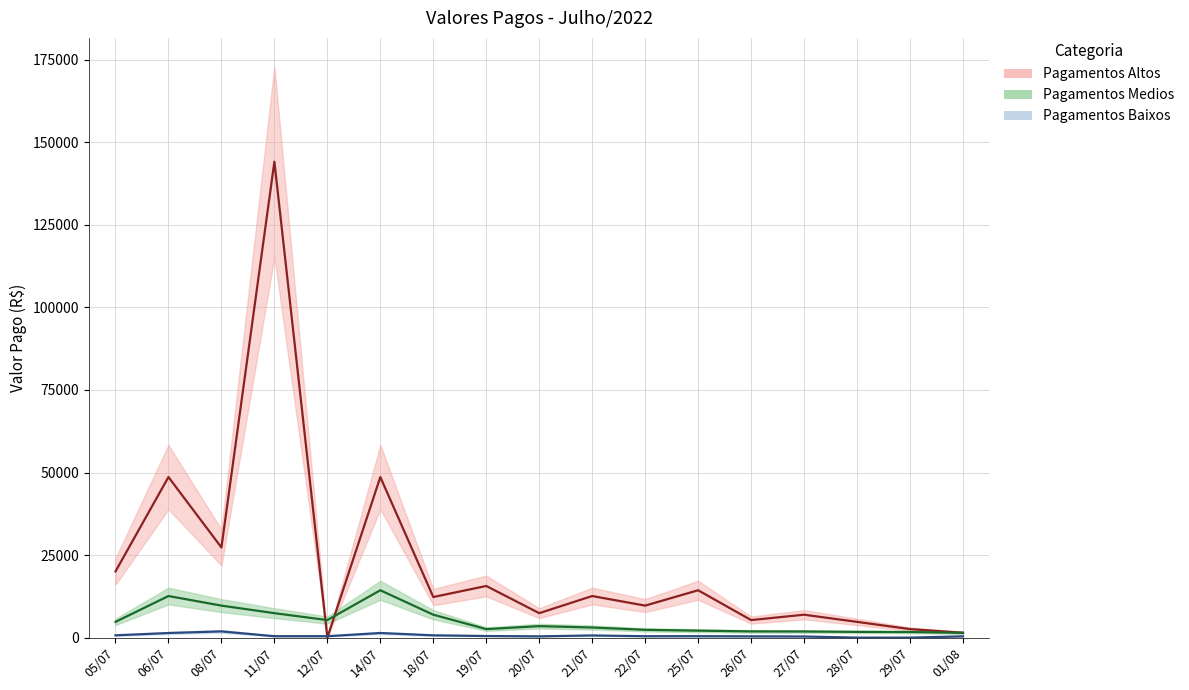

True or false: Pagamentos Medios and Pagamentos Baixos cross at least once.

False